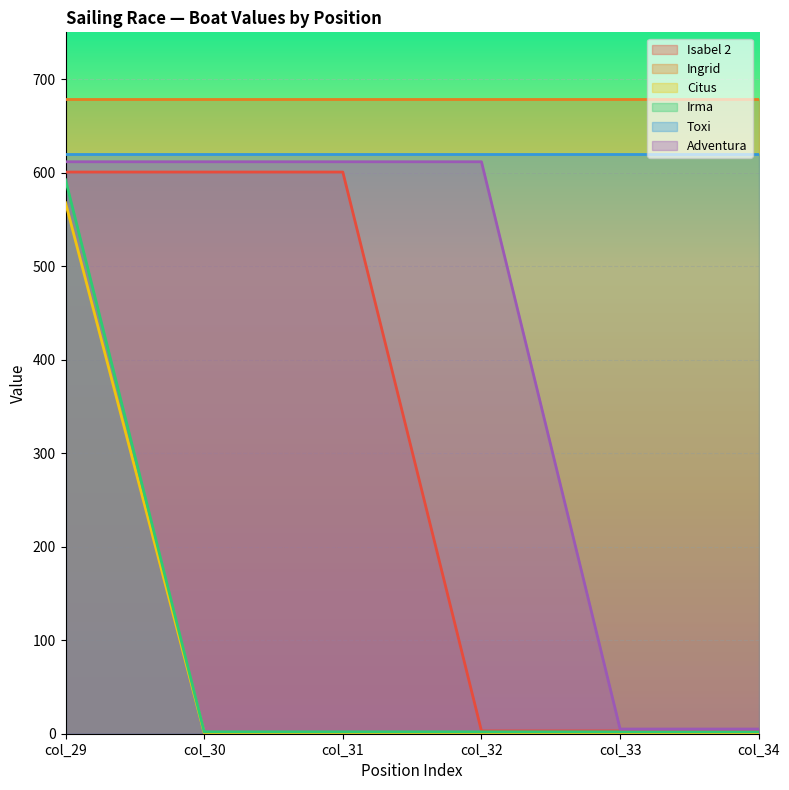

What is the maximum value shown in the chart?

679.2